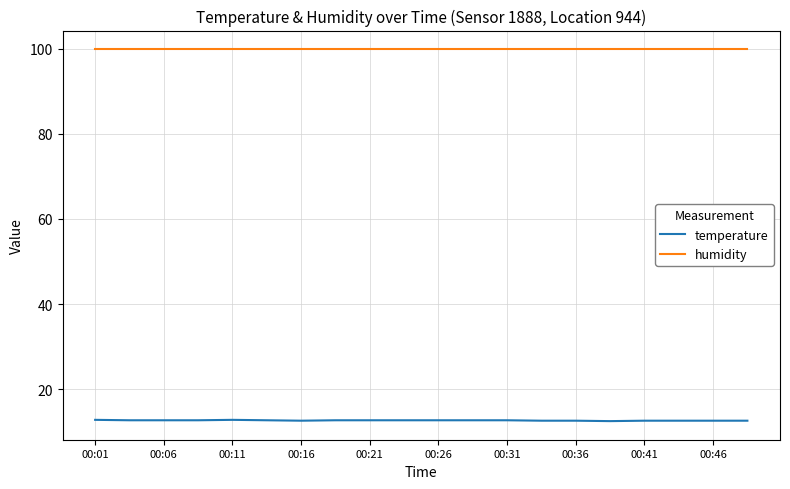

True or false: humidity and temperature cross at least once.

False